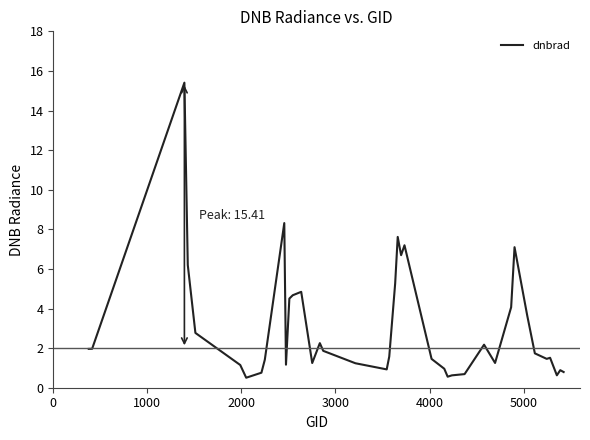

What is the smallest value displayed?

0.5